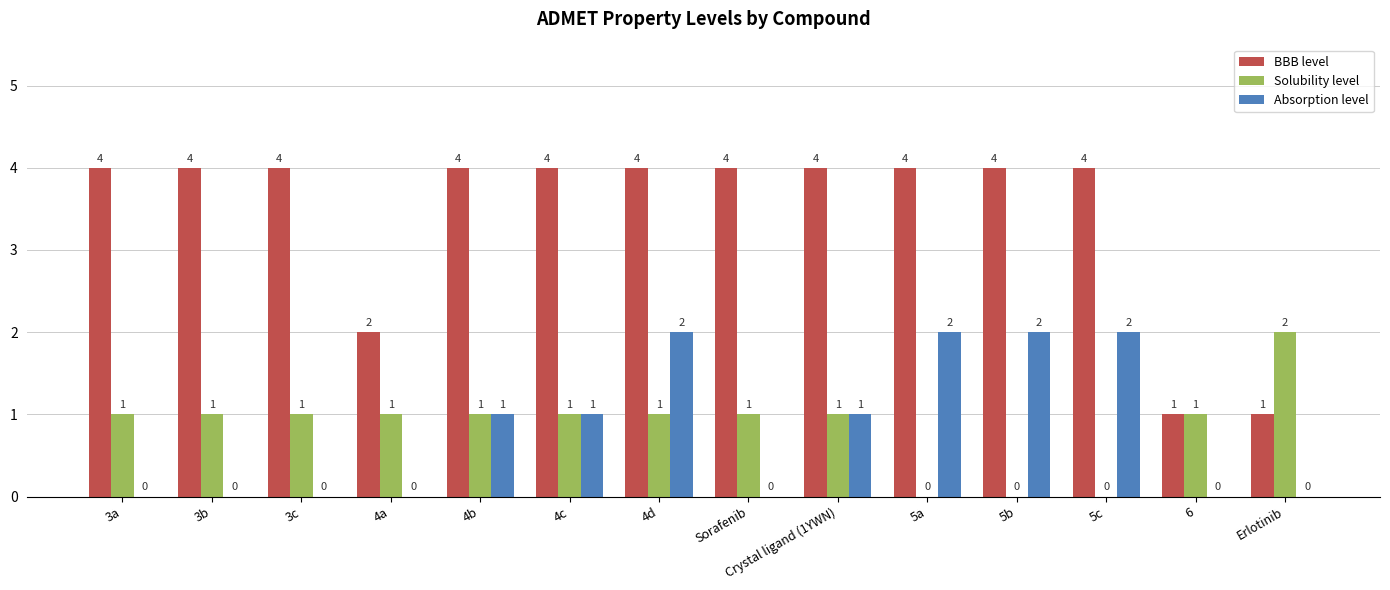

What is the highest value of the Solubility level series?

2